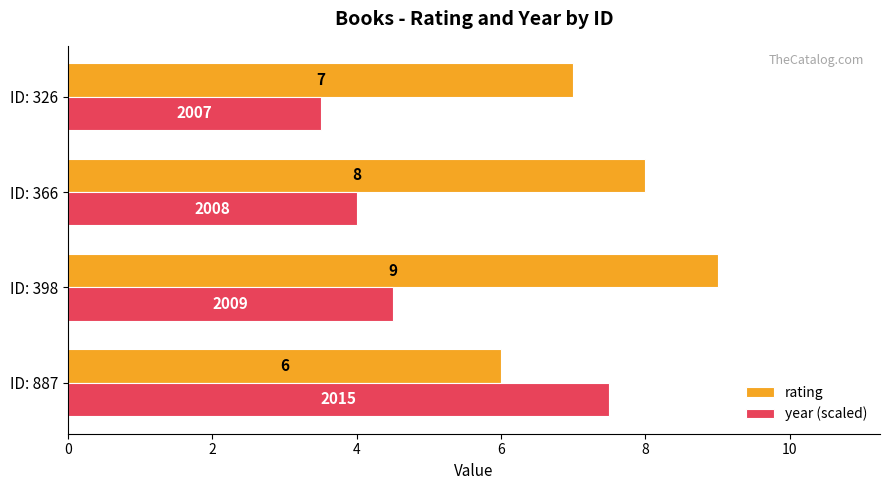

Which series has the largest range (max minus min)?

year (scaled)